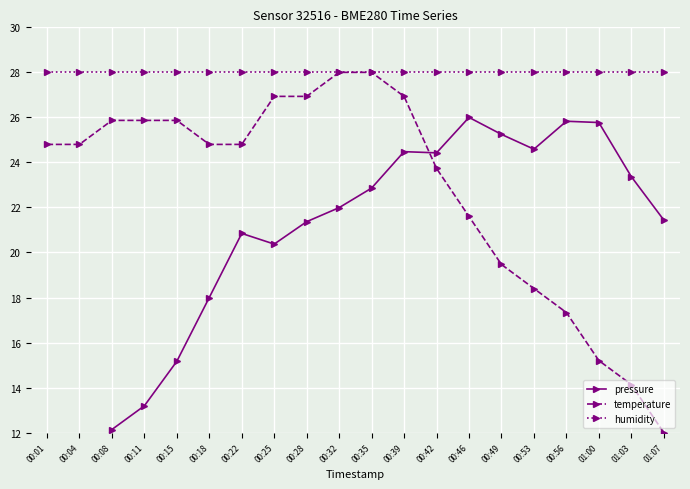

True or false: temperature has more than 0 interior local peaks.

False